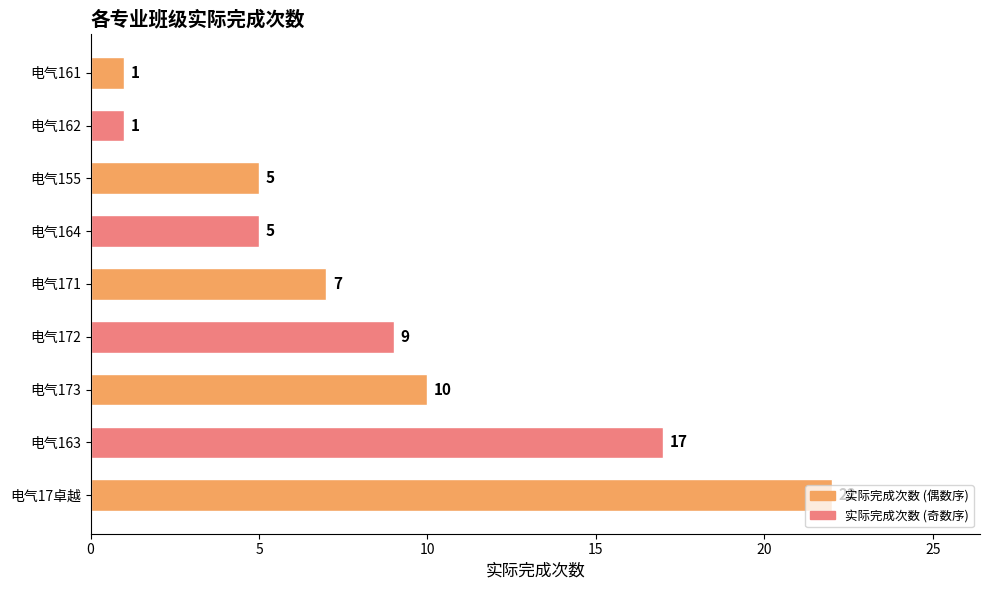

What is the average value?

9